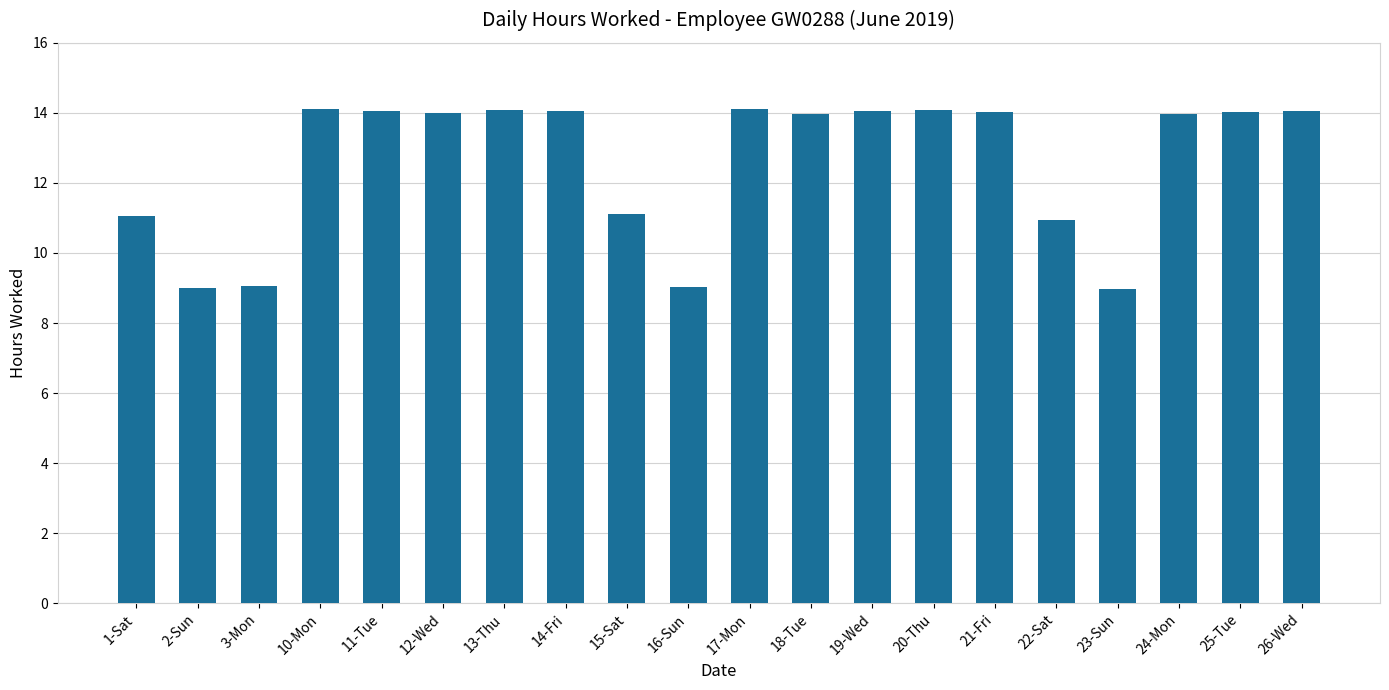

What value does the data have at 10-Mon?

14.1